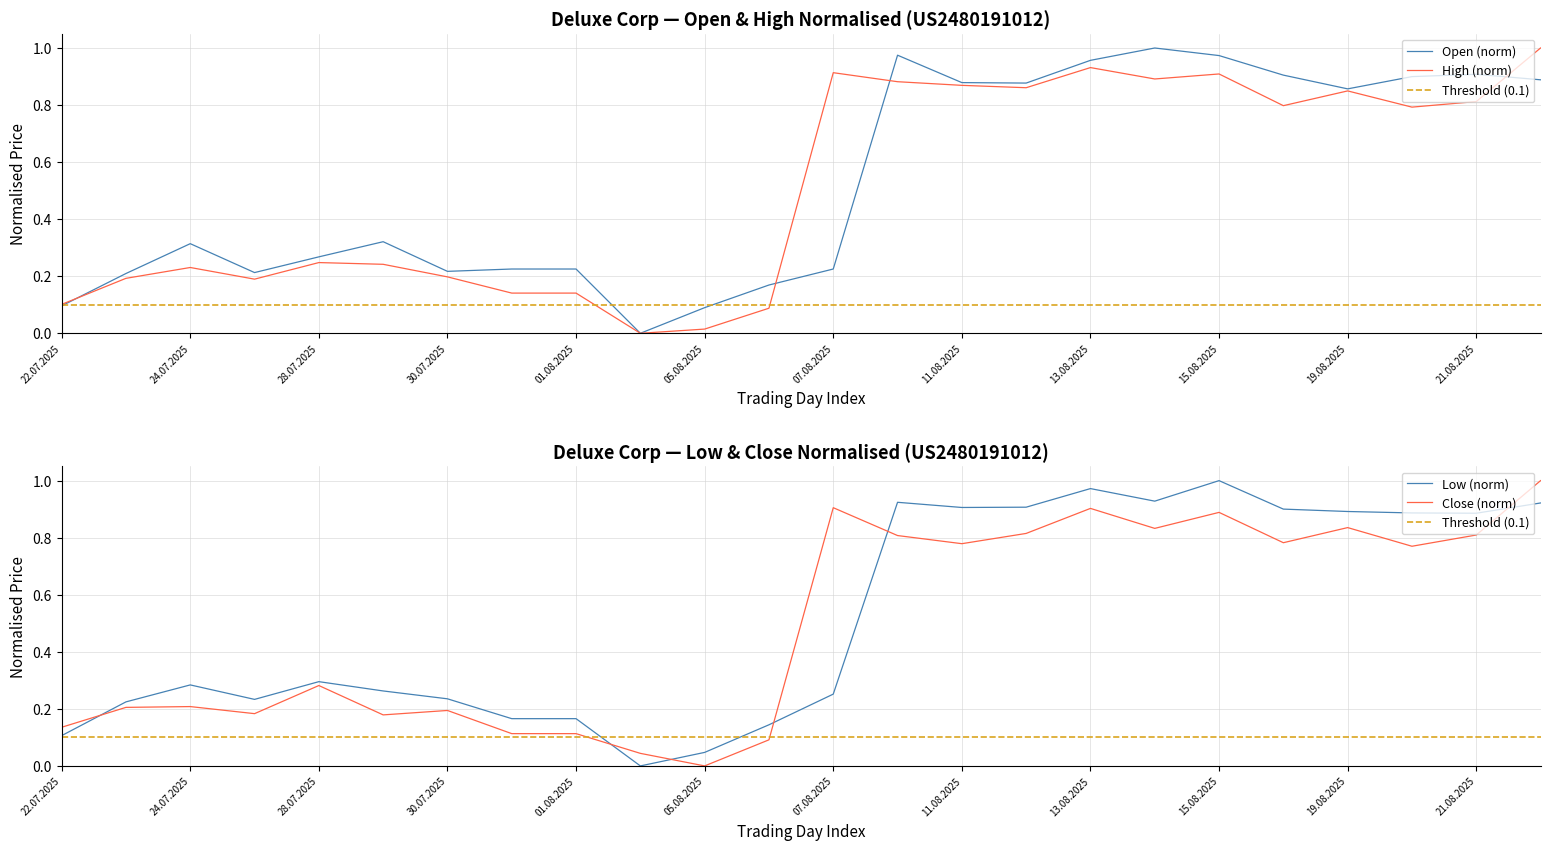

Which series has the widest spread of values?

Open